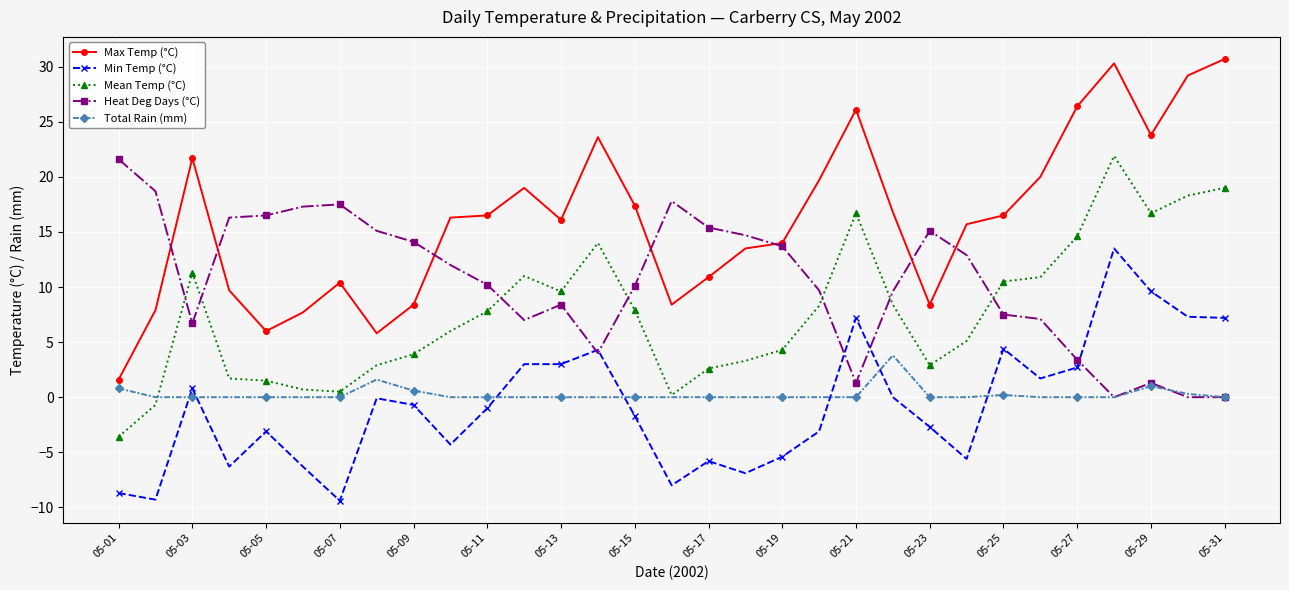

Which series has the largest range (max minus min)?

Max Temp (°C)